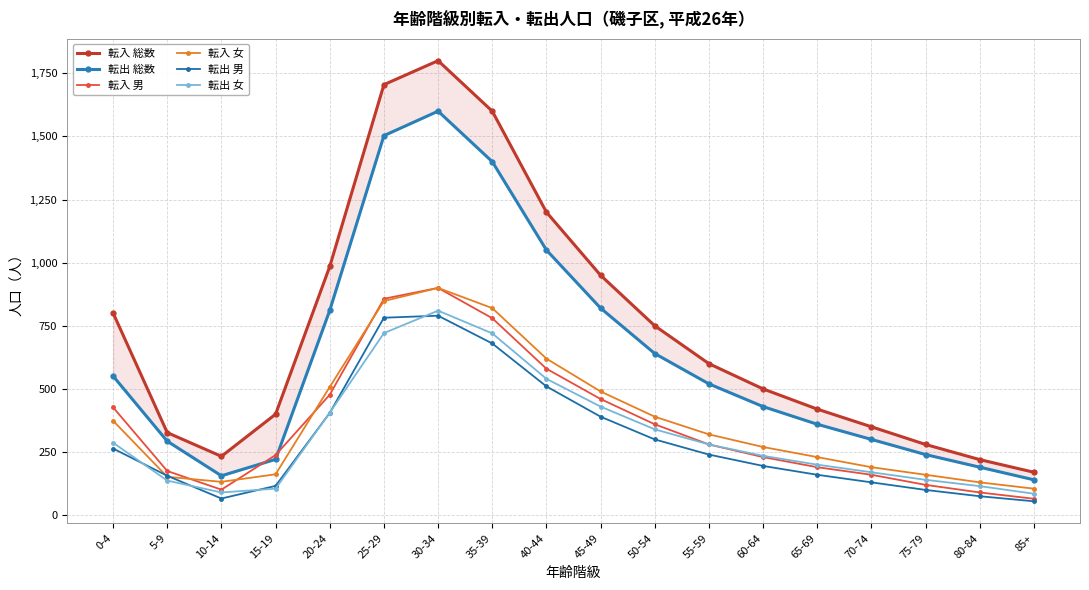

True or false: 転入 男 and 転出 男 intersect in this chart.

False